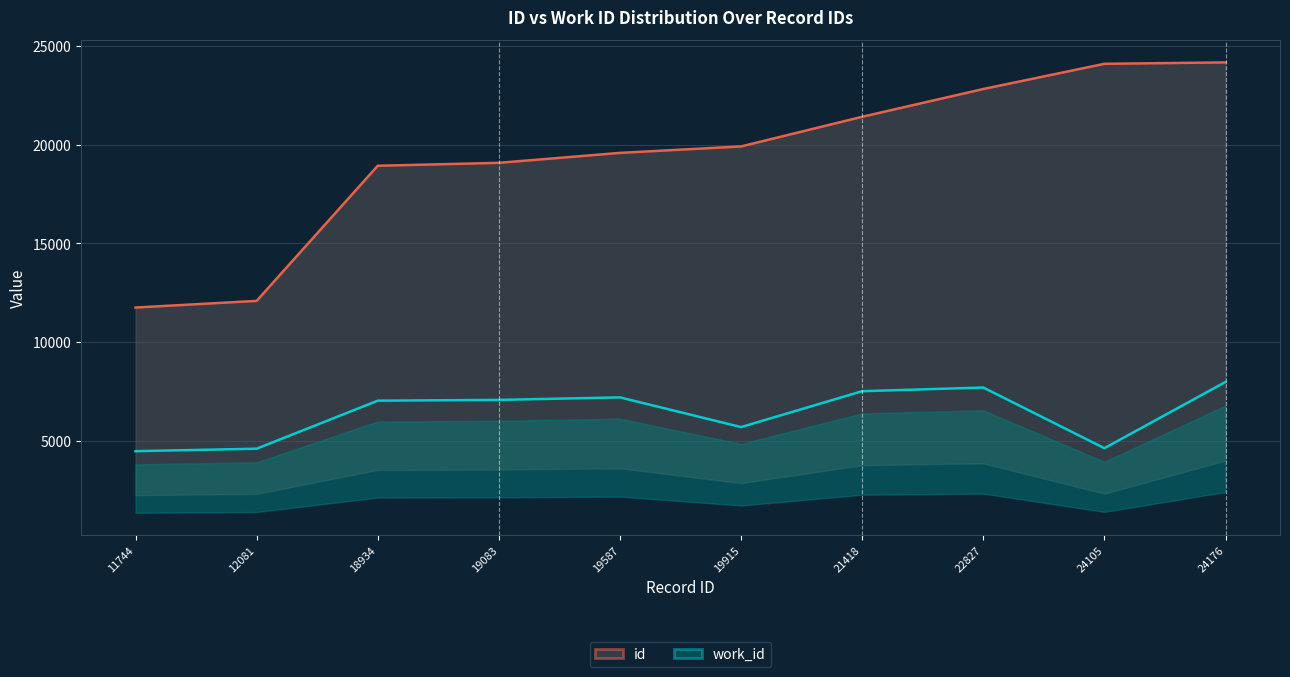

Reading left to right, what are all the values shown in this chart?

id: 11744	12081	18934	19083	19587	19915	21418	22827	24105	24176
work_id: 4459	4585	7020	7060	7187	5681	7501	7687	4610	7969